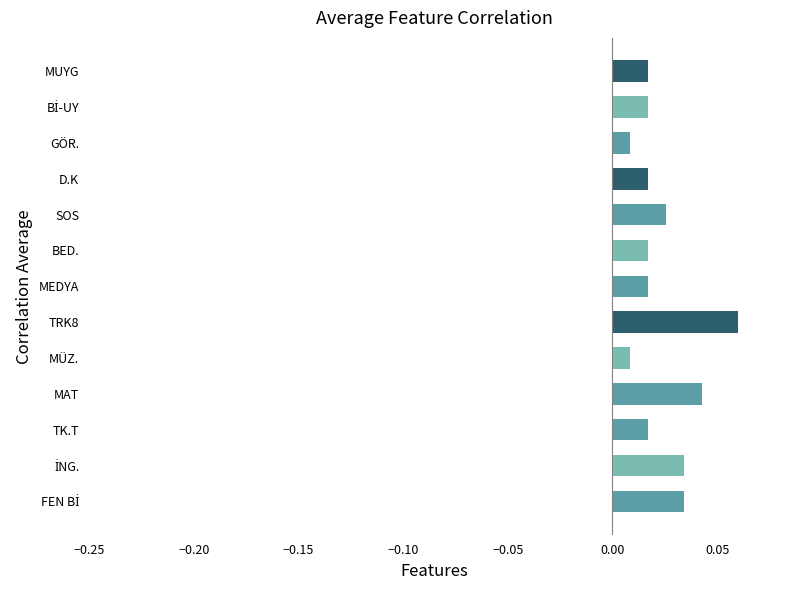

Between D.K and MAT, which is larger?

MAT